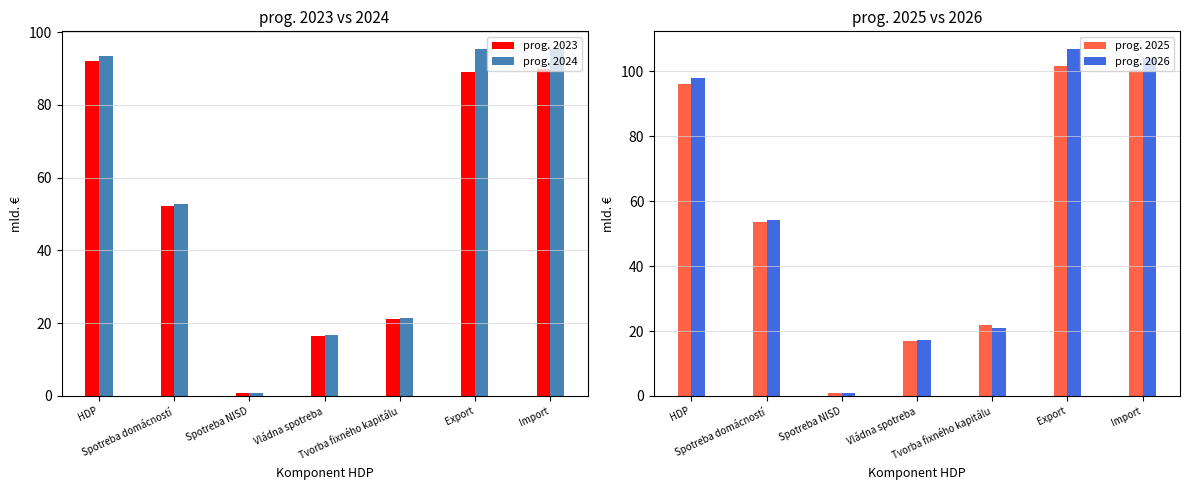

Rank the categories by prog. 2025 value from lowest to highest.

Spotreba NISD, Vládna spotreba, Tvorba fixného kapitálu, Spotreba domácností, HDP, Import, Export